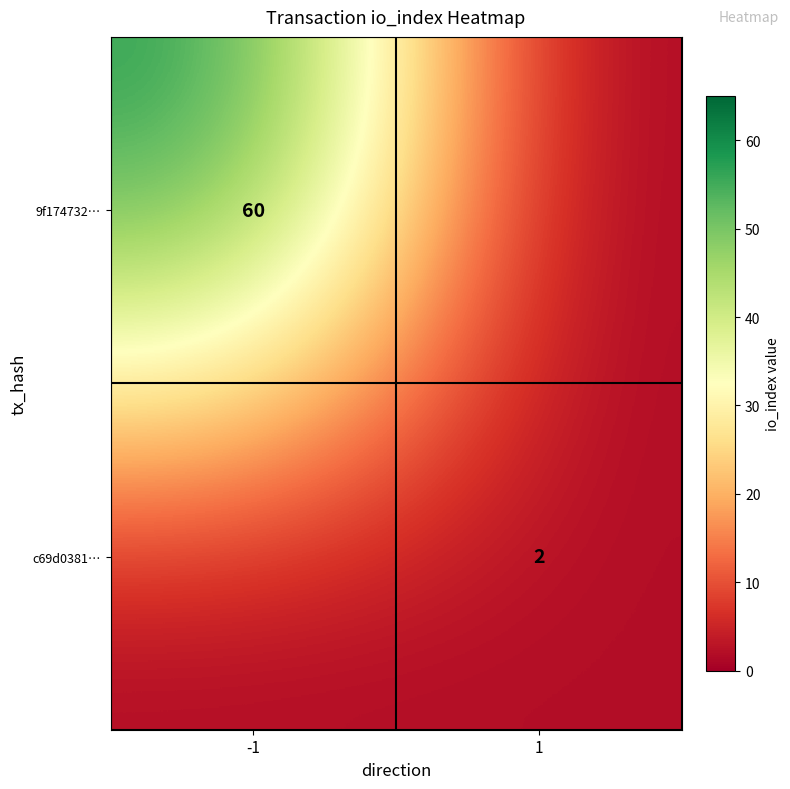

True or false: 9f174732… has a value of 60 at -1.

True